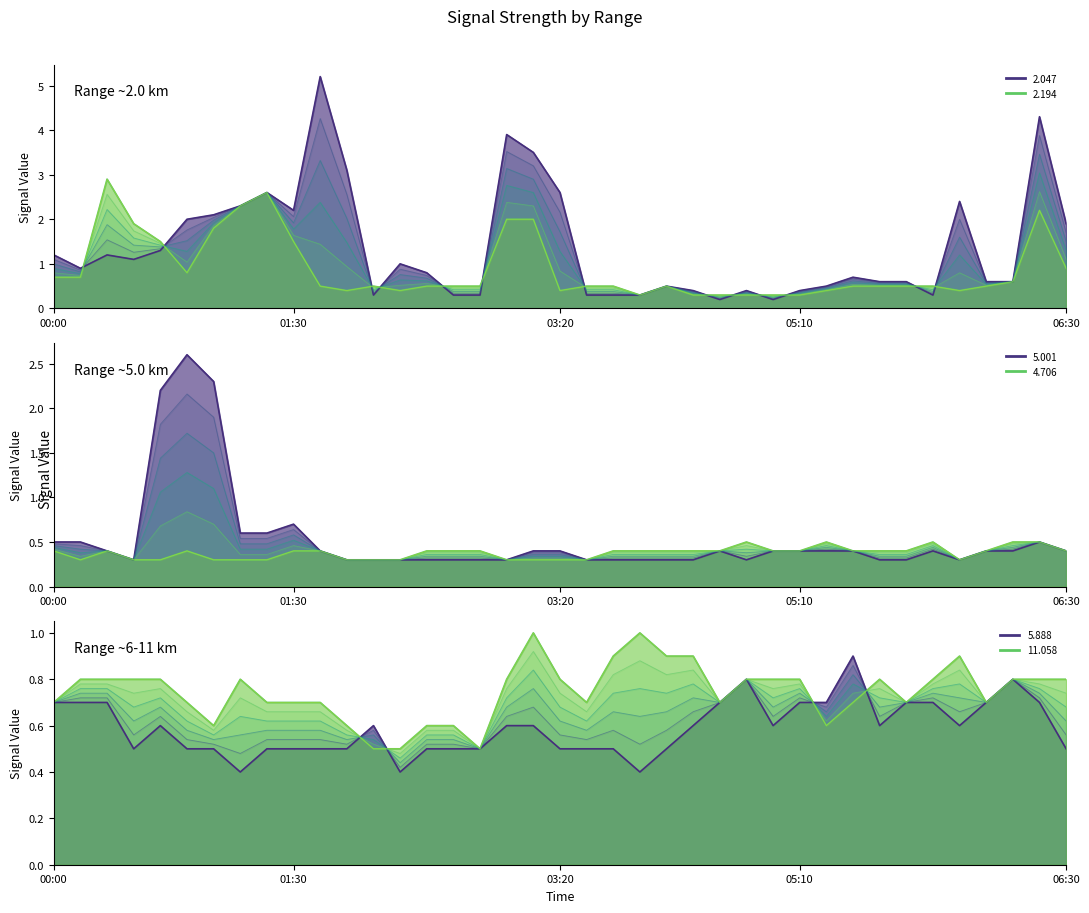

Count the number of data series in this chart.

6